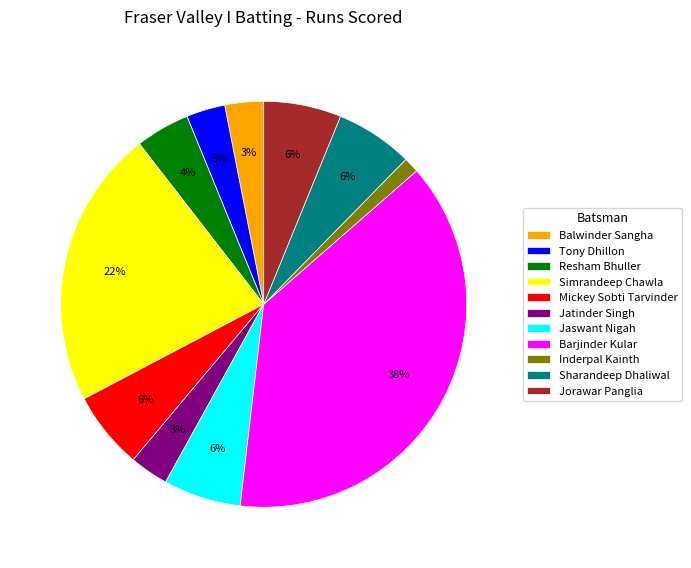

The Barjinder Kular slice represents 38% of the pie. True or false?

True